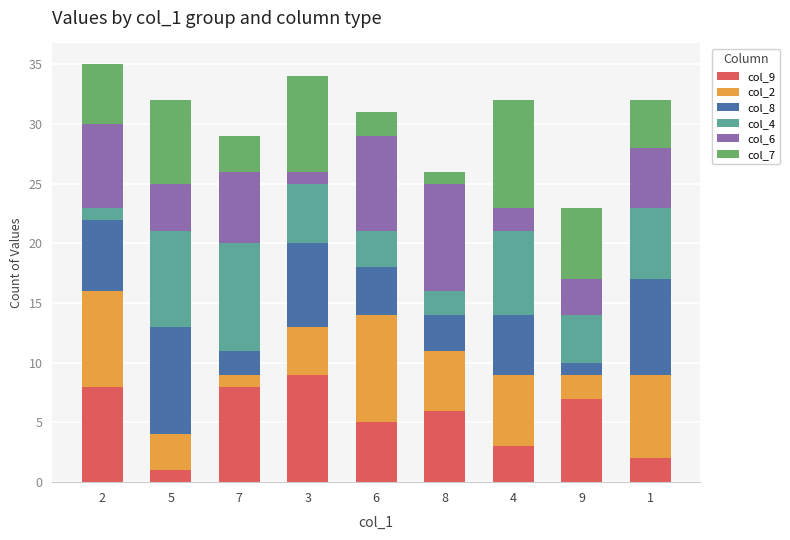

True or false: col_9 has a value of 1 at 6.

False